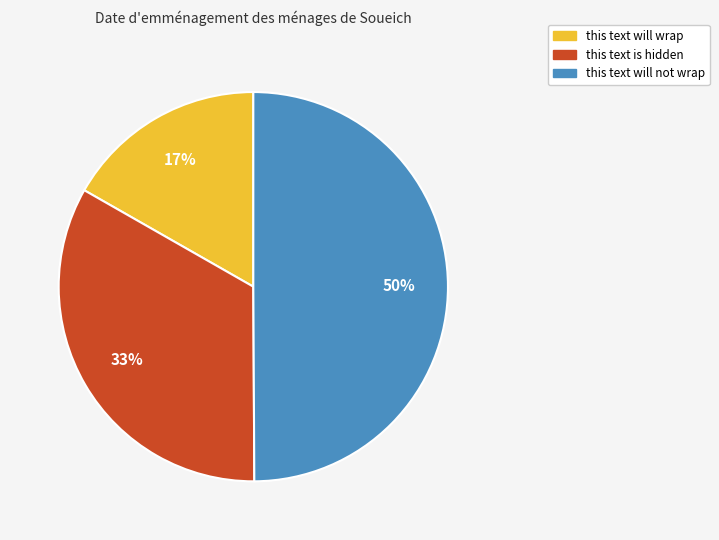

To the nearest percent, what is the average slice percentage?

33%